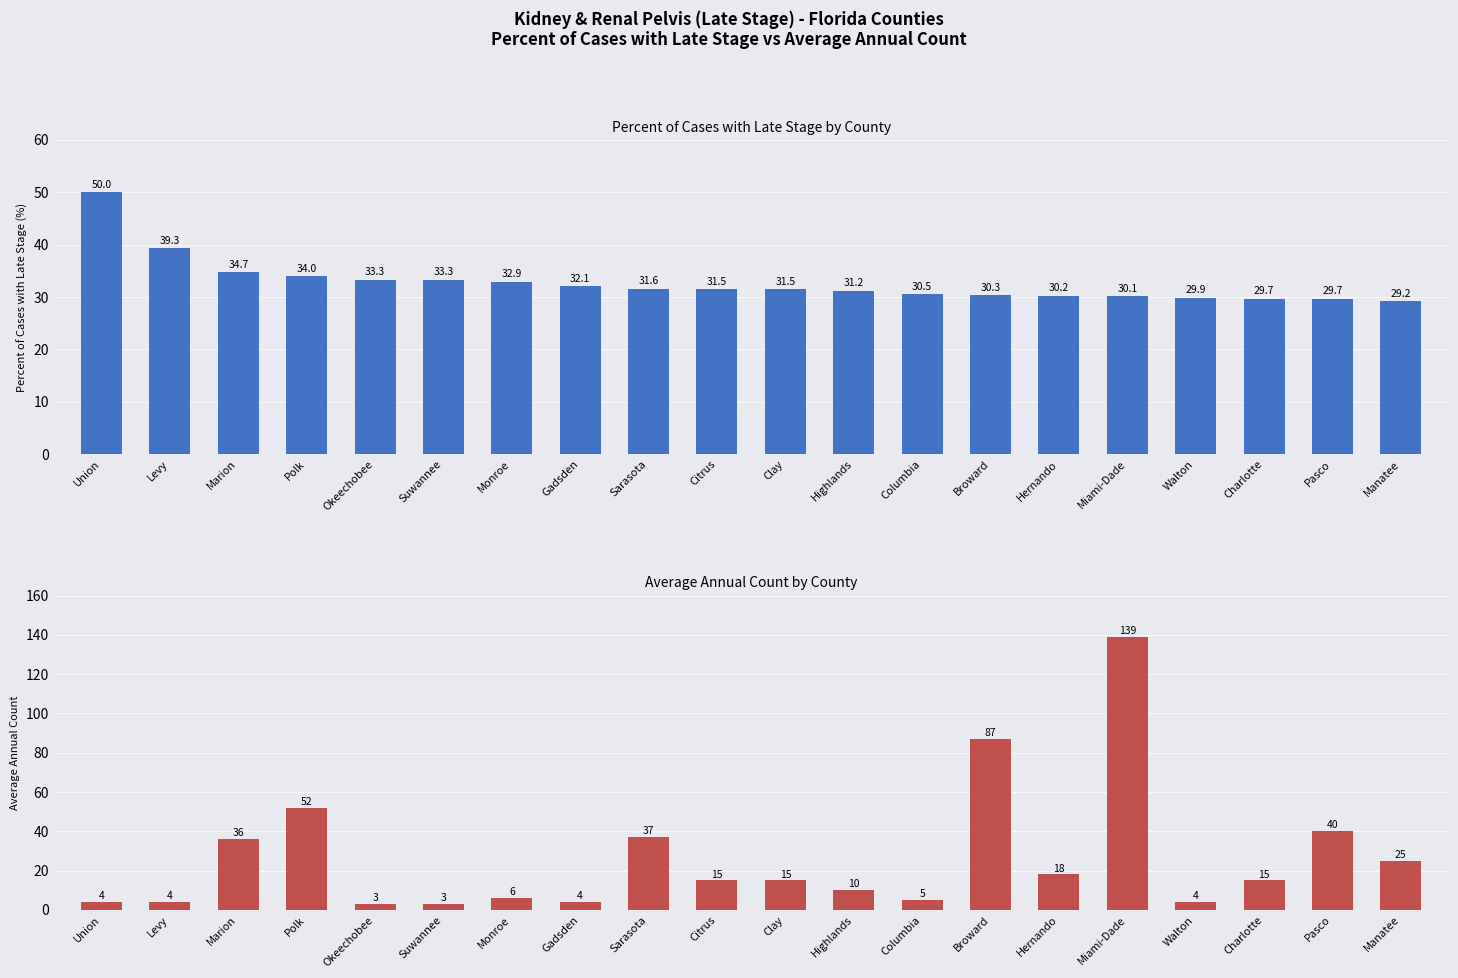

What are all the series names shown in the legend?

Percent Late Stage, Average Annual Count